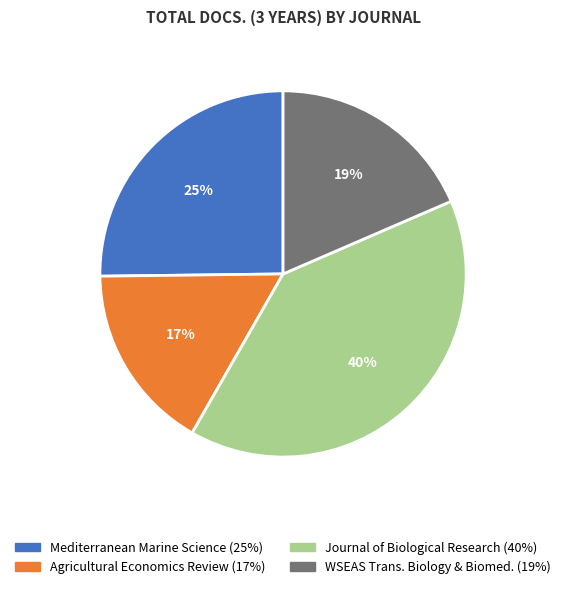

To the nearest percent, what is the average slice percentage?

25%